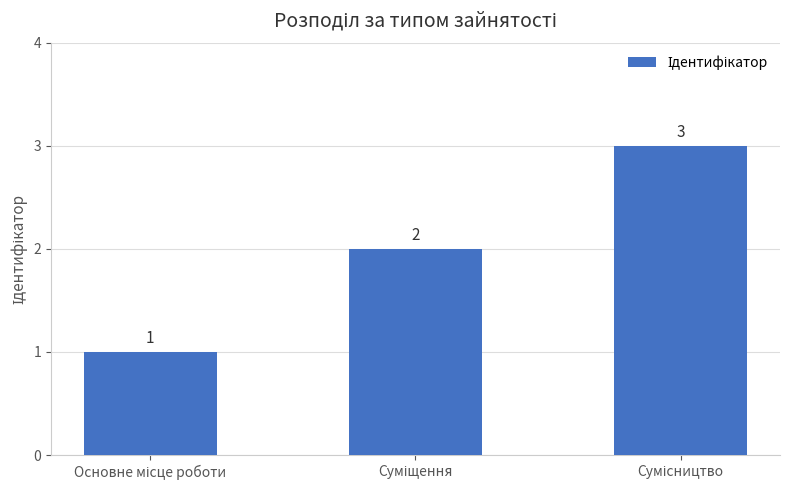

What is the maximum value shown in the chart?

3